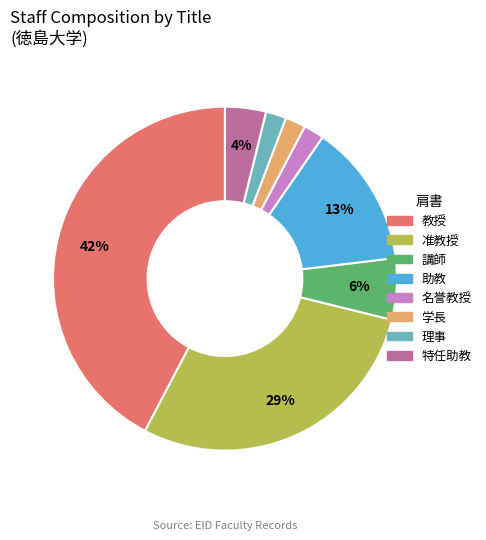

Is there any slice that represents more than half of the pie?

No